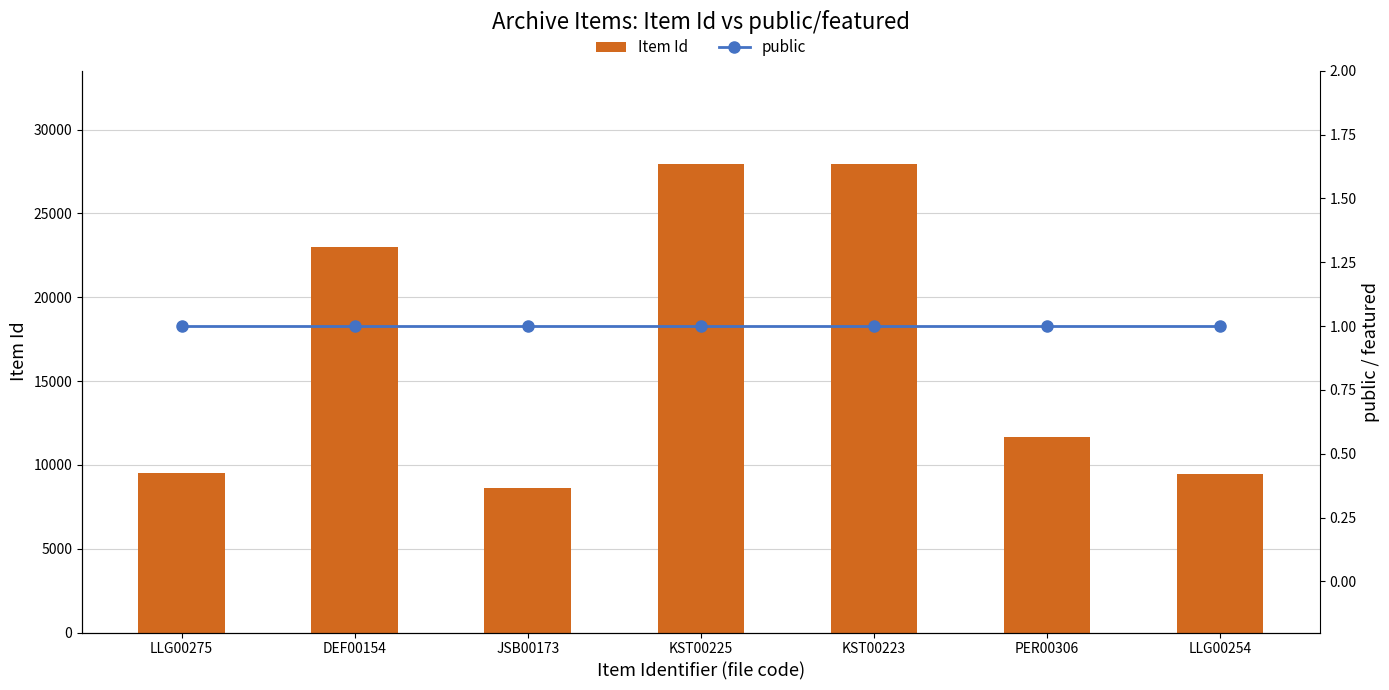

At which label does Item Id reach its minimum?

JSB00173